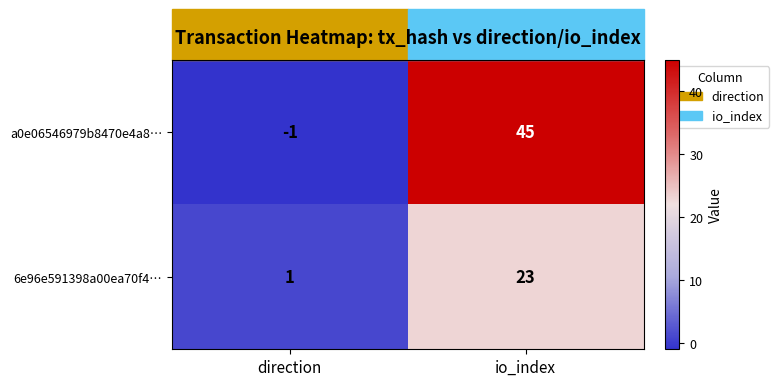

Where is a0e06546979b8470e4a8… nearest to the value 22?

direction